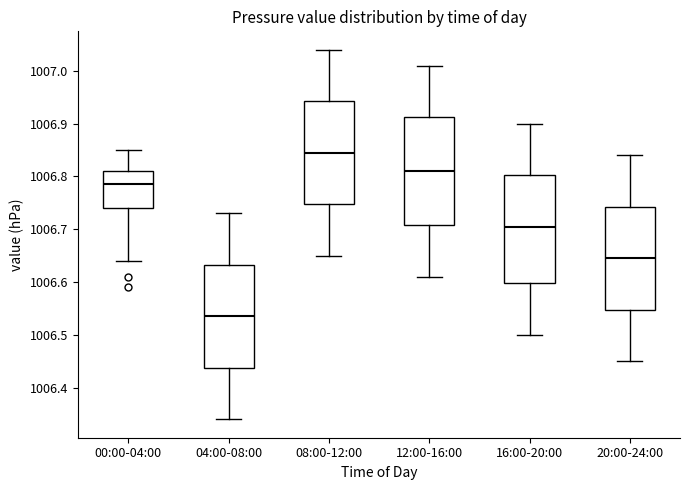

Reading left to right, read every box against the y-axis: the position of its median line, the range the box covers, and the ends of its whiskers. The values are not printed on the chart, so give them approximately, as read against the axis.

00:00-04:00: median 1006.79, box 1006.74 to 1006.81, whiskers 1006.64 to 1006.85
04:00-08:00: median 1006.54, box 1006.44 to 1006.63, whiskers 1006.34 to 1006.73
08:00-12:00: median 1006.85, box 1006.75 to 1006.94, whiskers 1006.65 to 1007.04
12:00-16:00: median 1006.81, box 1006.71 to 1006.91, whiskers 1006.61 to 1007.01
16:00-20:00: median 1006.71, box 1006.60 to 1006.80, whiskers 1006.50 to 1006.90
20:00-24:00: median 1006.65, box 1006.55 to 1006.74, whiskers 1006.45 to 1006.84